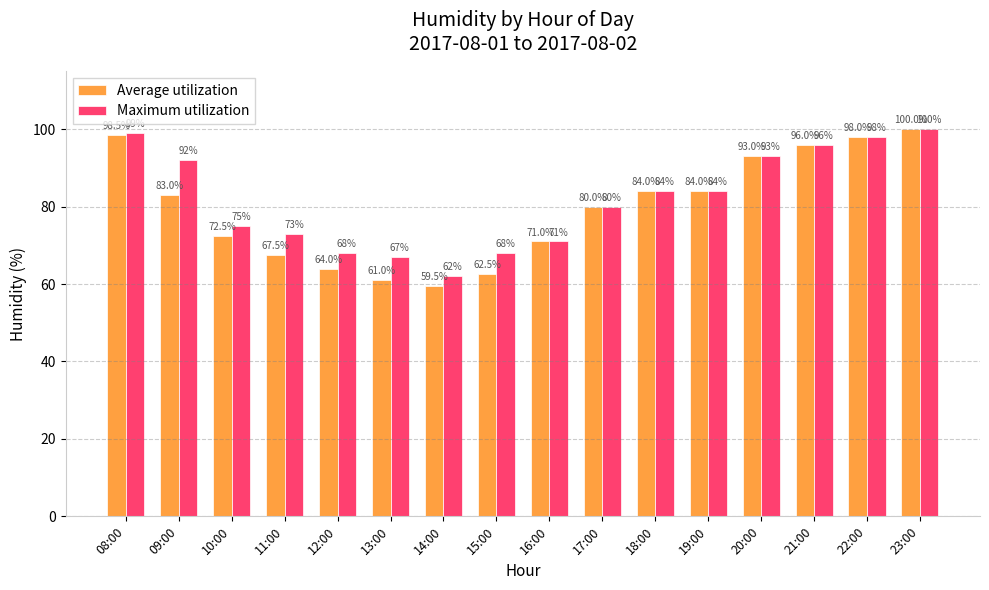

What position from the left is 11:00?

4